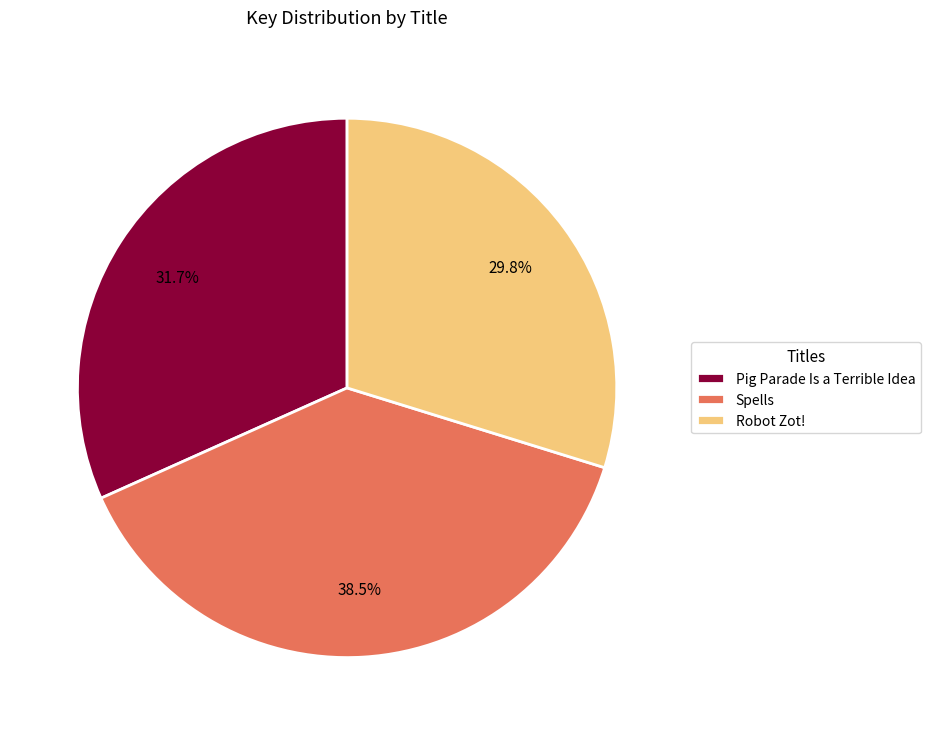

Rank the categories by value from highest to lowest.

Spells, Pig Parade Is a Terrible Idea, Robot Zot!